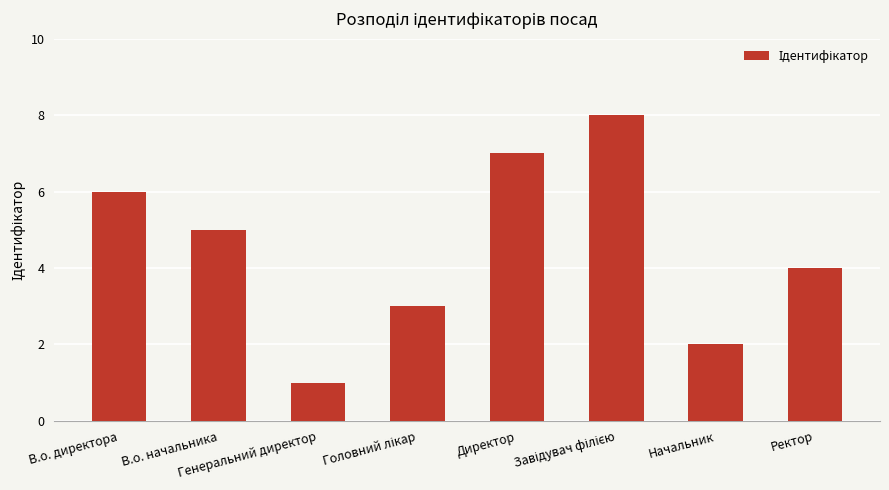

What is the sum of all values?

36